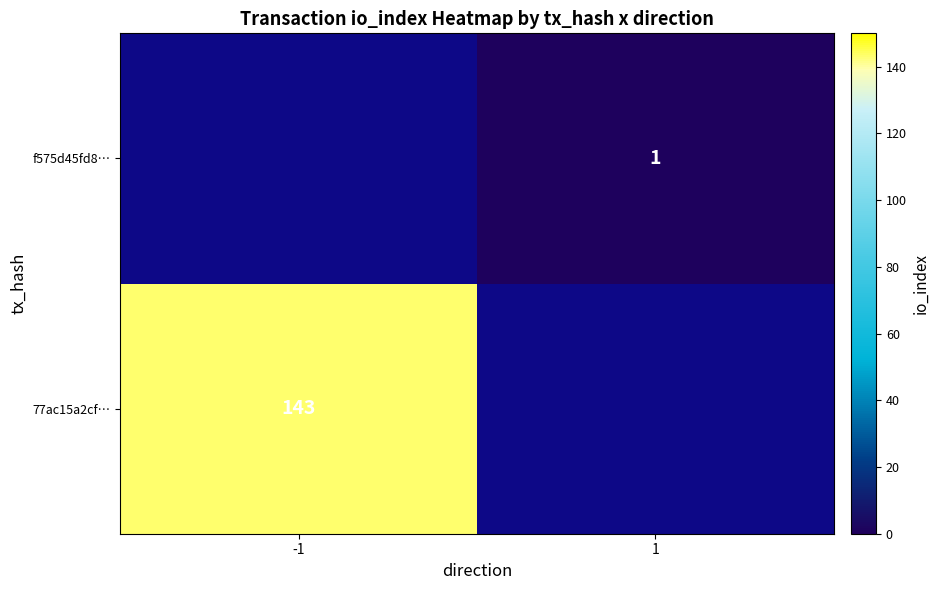

The f575d45fd8… series shows 1.3 at 1. True or false?

False